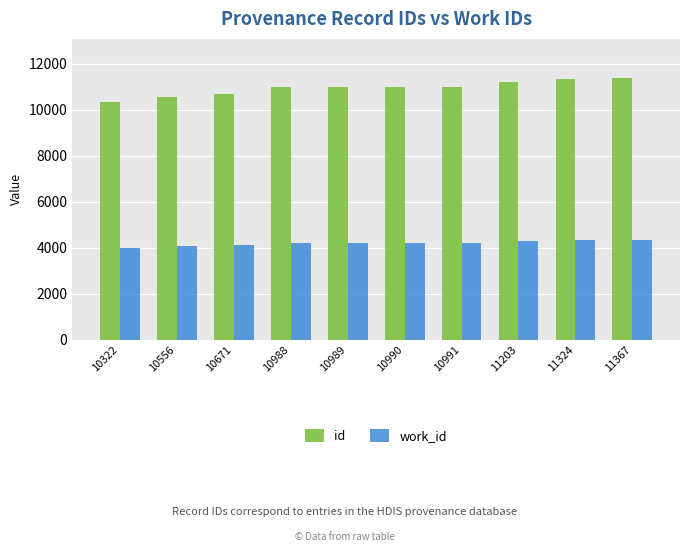

What is the difference between the id values at 11367 and 11203?

164